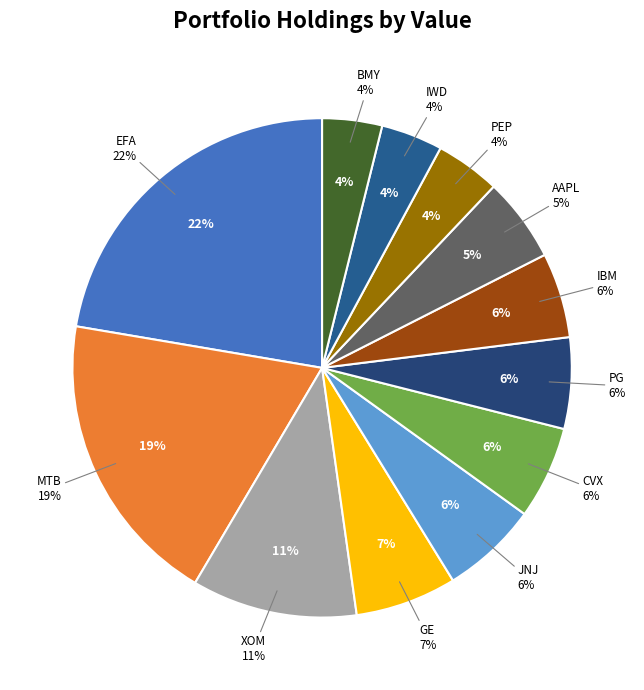

Count the number of slices in the pie.

12